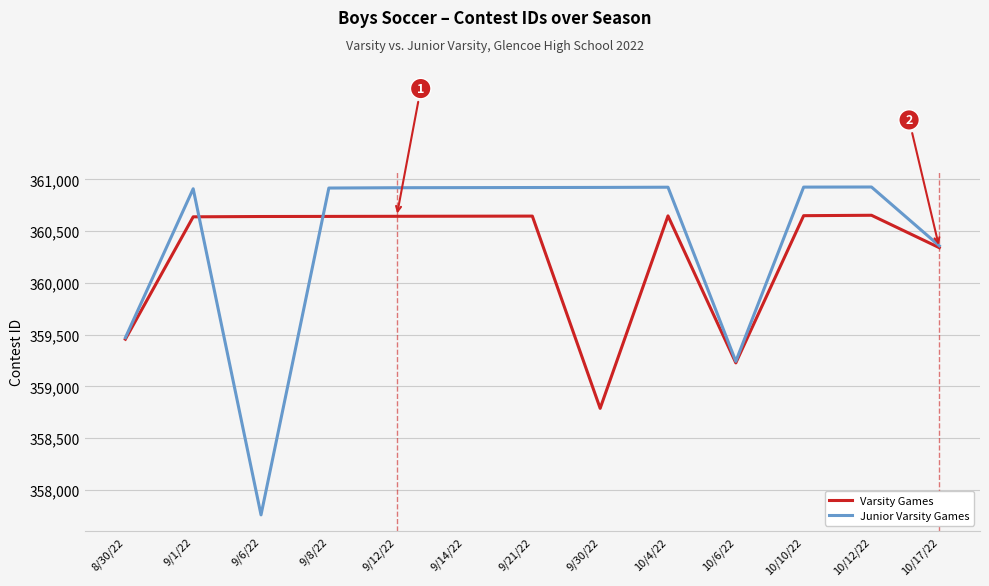

True or false: Junior Varsity Games has more than 0 interior local peaks.

True